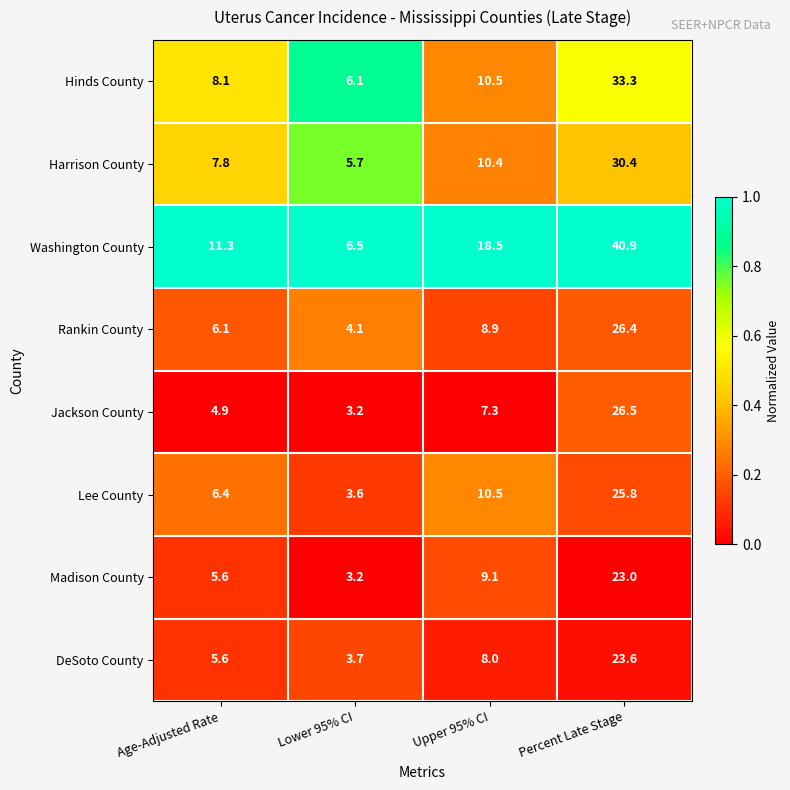

What is the total value across all series at Lower 95% CI?

36.1